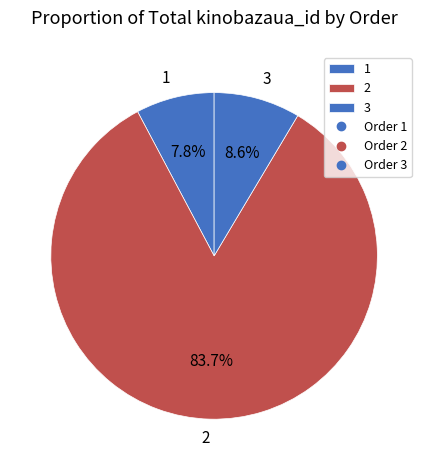

To the nearest percent, what portion does 1 represent?

8%